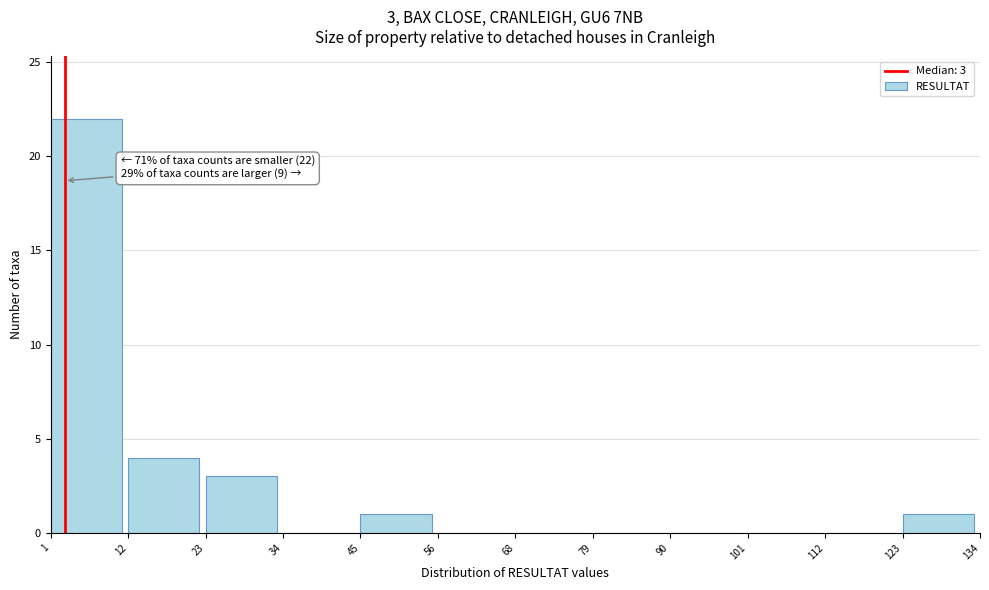

Over which range of the x-axis is the bar tallest?

1 to 12